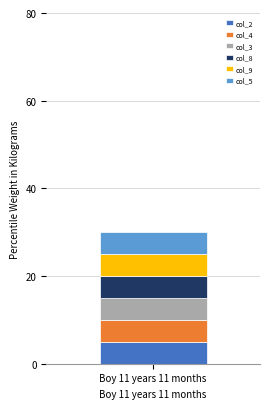

Which has a higher value, 5 or 4?

5